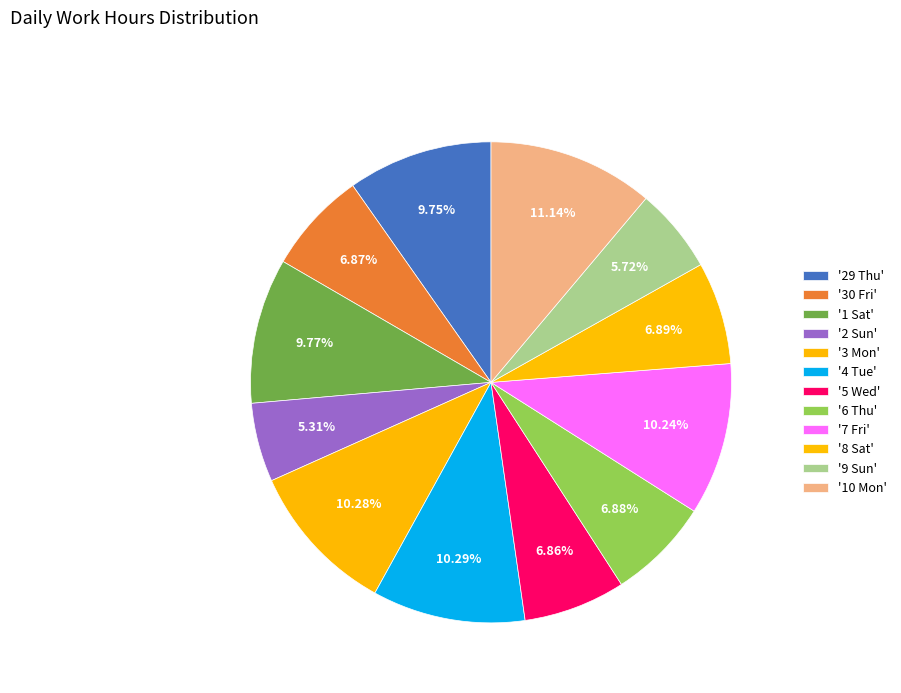

How many slices are in this pie chart?

12